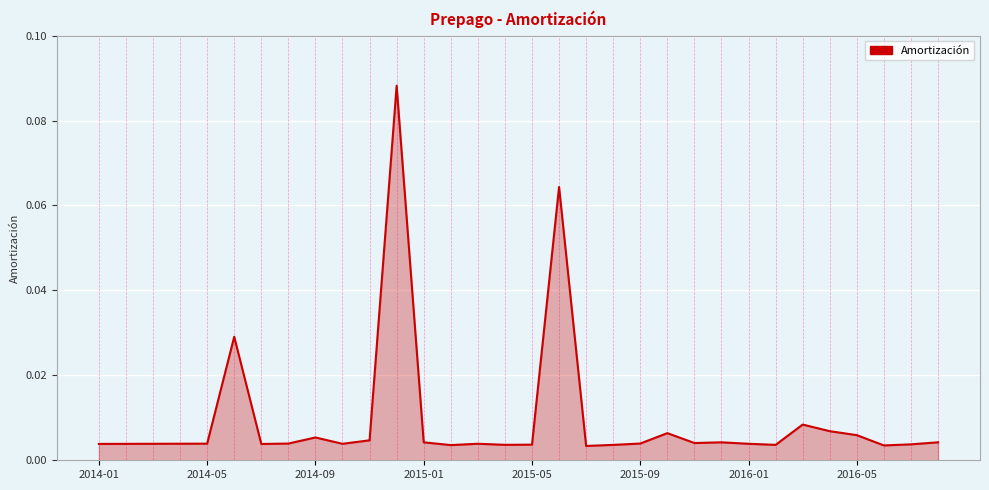

At which category does the chart reach its peak across all series?

11